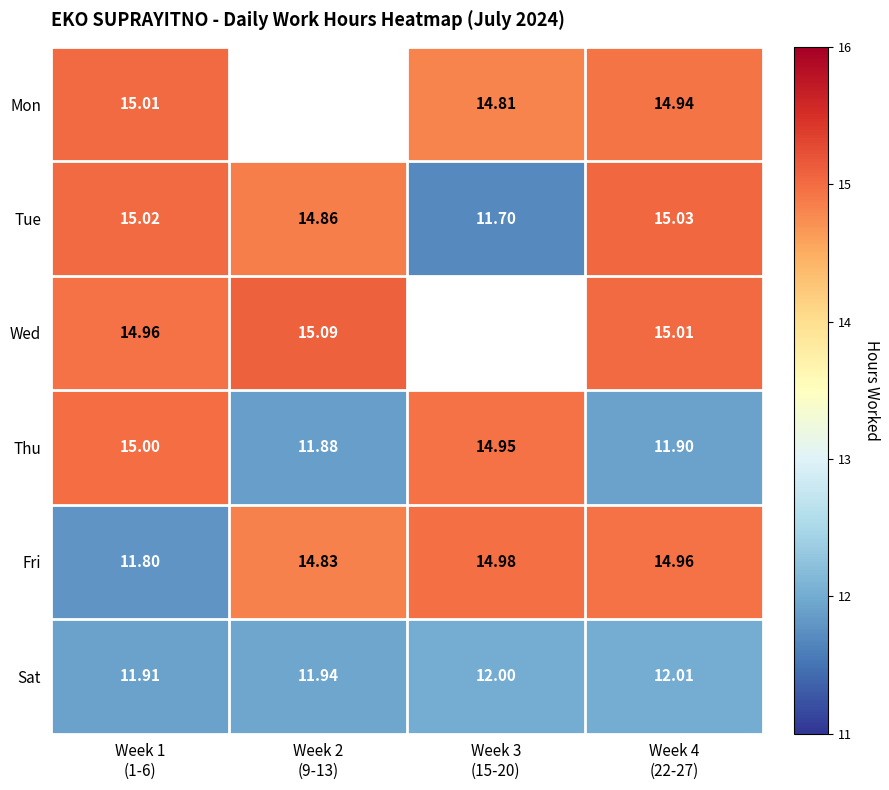

What is the difference between the second highest and second lowest values in the Thu series?

3.0